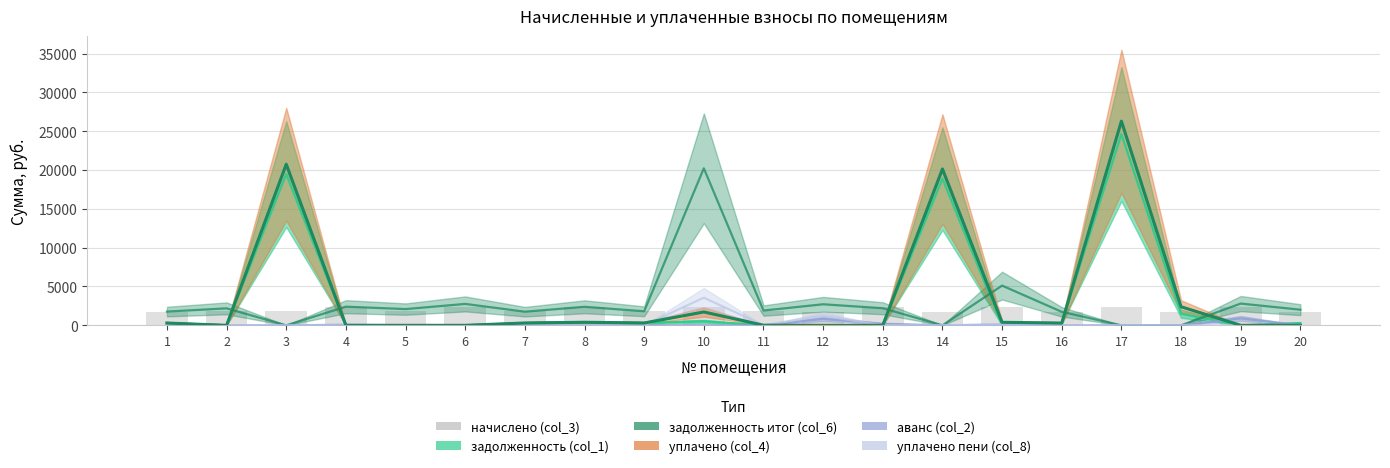

True or false: the data shows 2358.7 at 15.

True